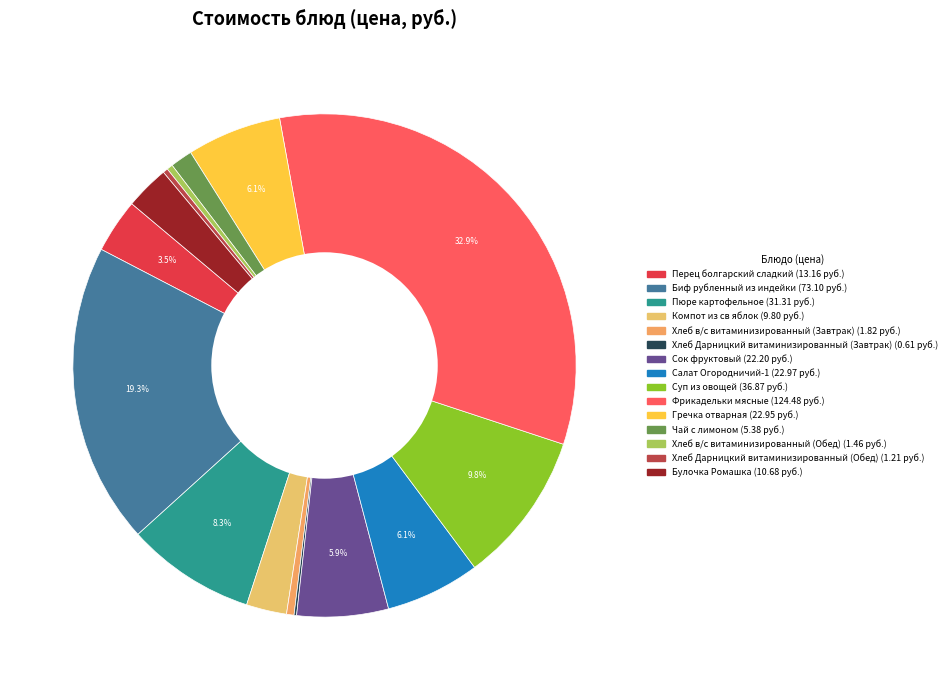

What percentage is the Компот из св яблок slice, to the nearest percent?

3%